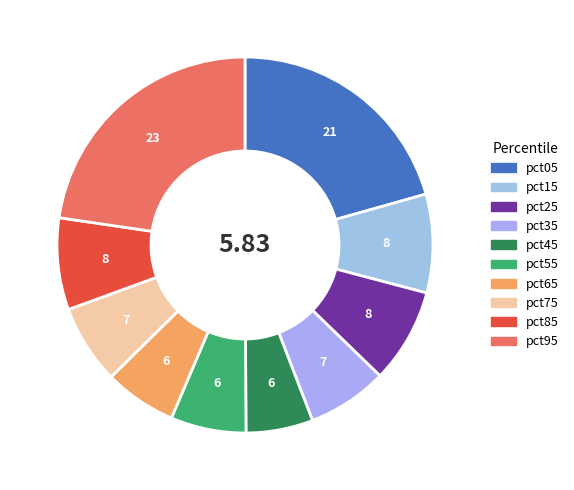

What percentage is the pct15 slice, to the nearest percent?

8%